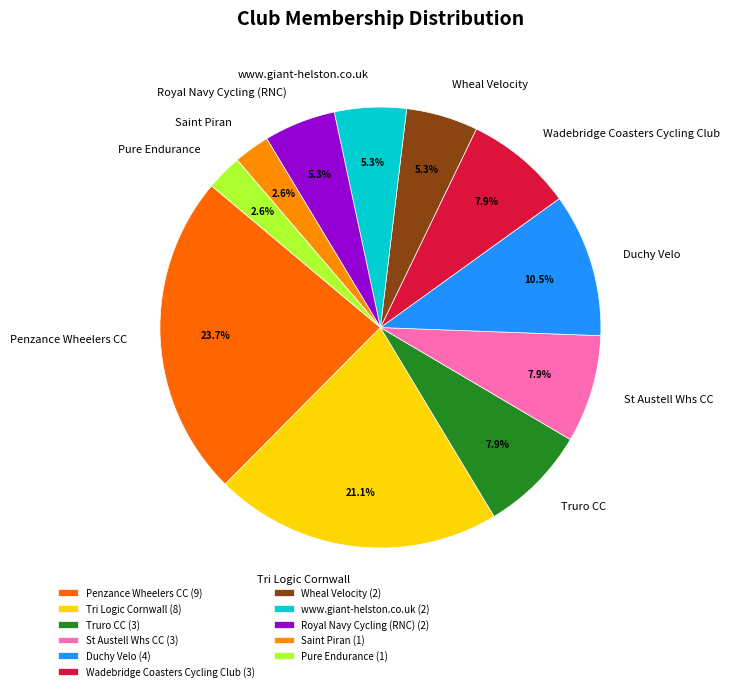

How many slices are in this pie chart?

11